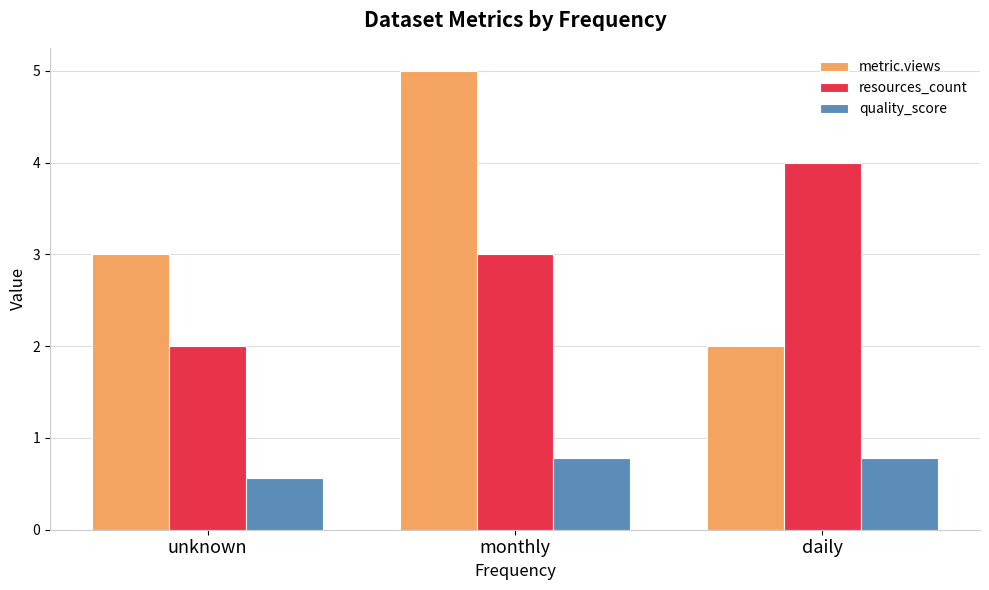

Which category has the lowest value in the quality_score series?

unknown